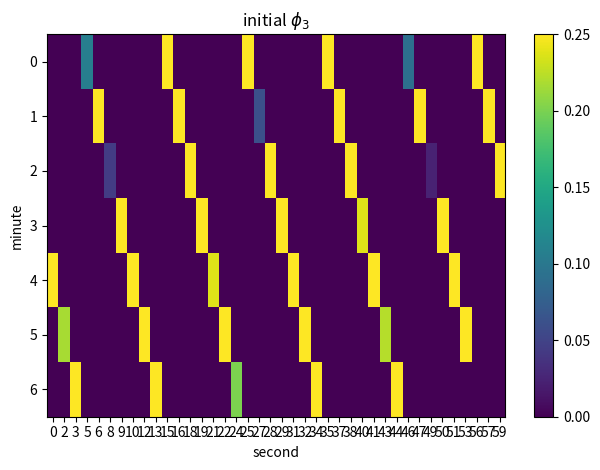

Which series has the largest total across all categories?

4